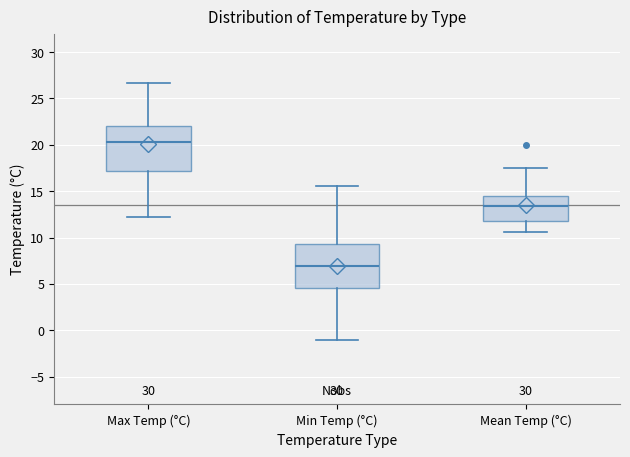

Reading left to right, read every box against the y-axis: the position of its median line, the range the box covers, and the ends of its whiskers. The values are not printed on the chart, so give them approximately, as read against the axis.

Max Temp (°C): median 20.5, box 17.0 to 22.0, whiskers 12.0 to 26.5
Min Temp (°C): median 7.0, box 4.5 to 9.5, whiskers -1.0 to 15.5
Mean Temp (°C): median 13.5, box 12.0 to 14.5, whiskers 10.5 to 17.5